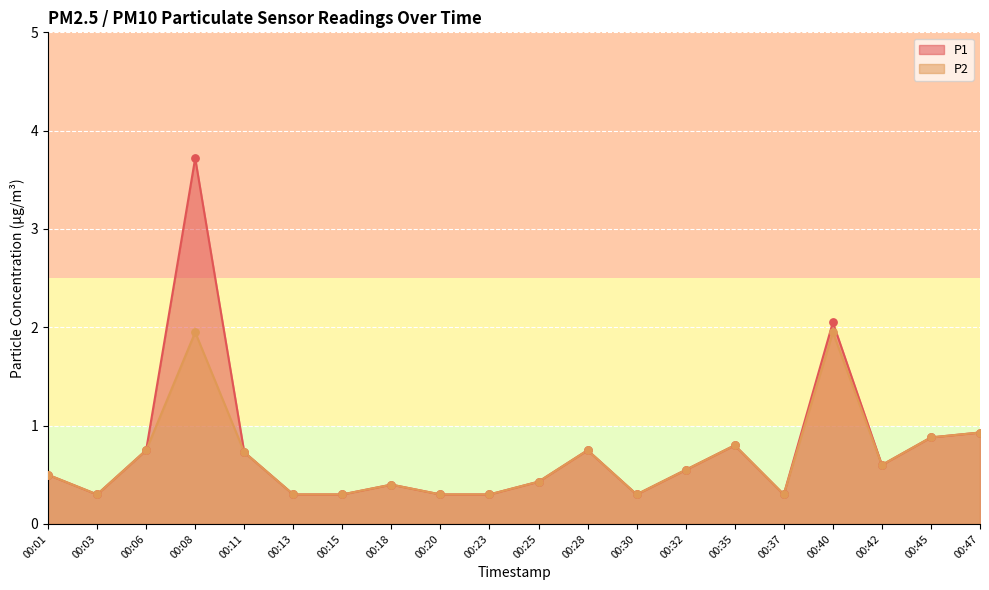

What are all the series names shown in the legend?

P1, P2